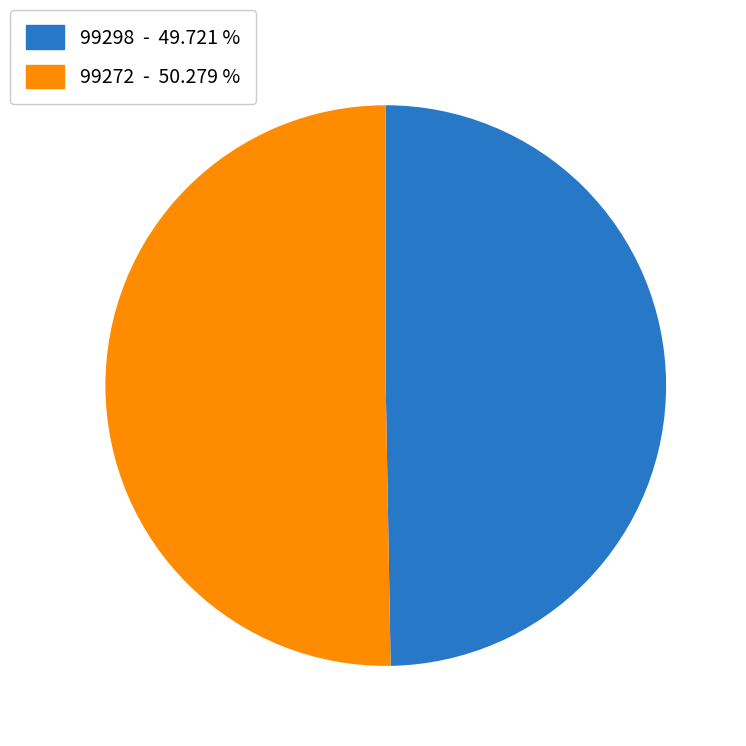

Rank the categories by value from highest to lowest.

99272, 99298